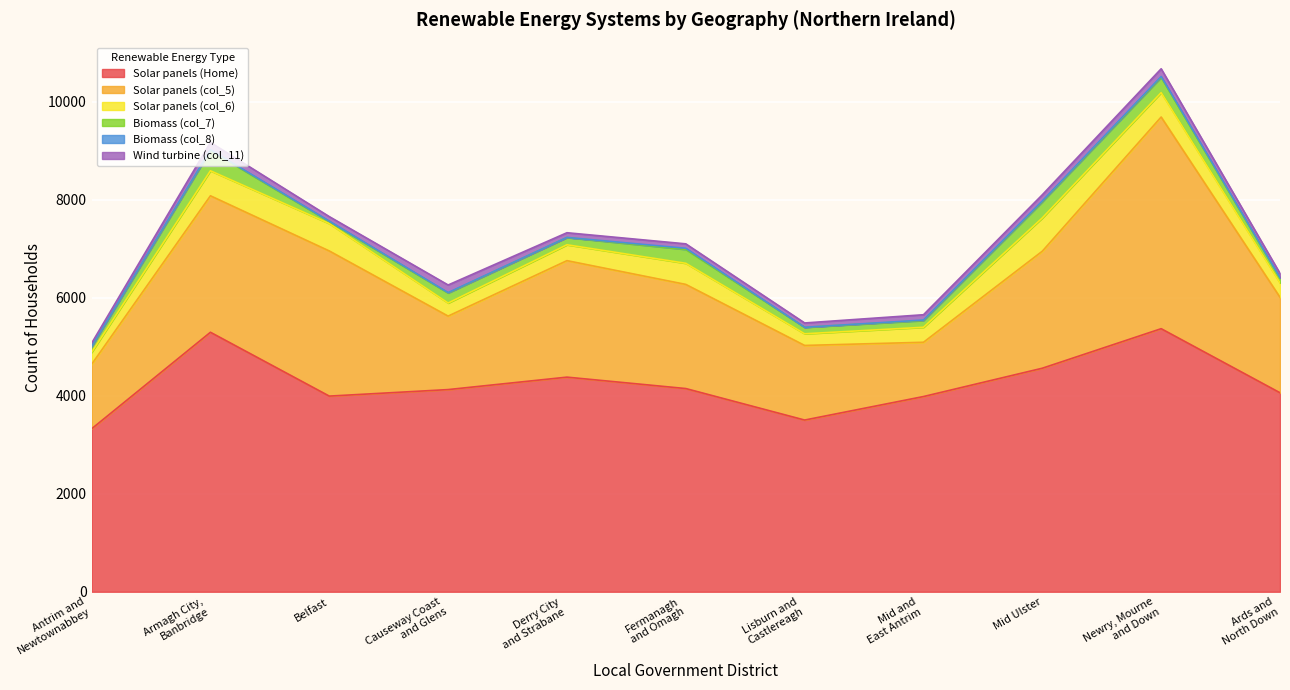

True or false: Wind turbine (col_11) and Solar panels (col_5) cross at least once.

False